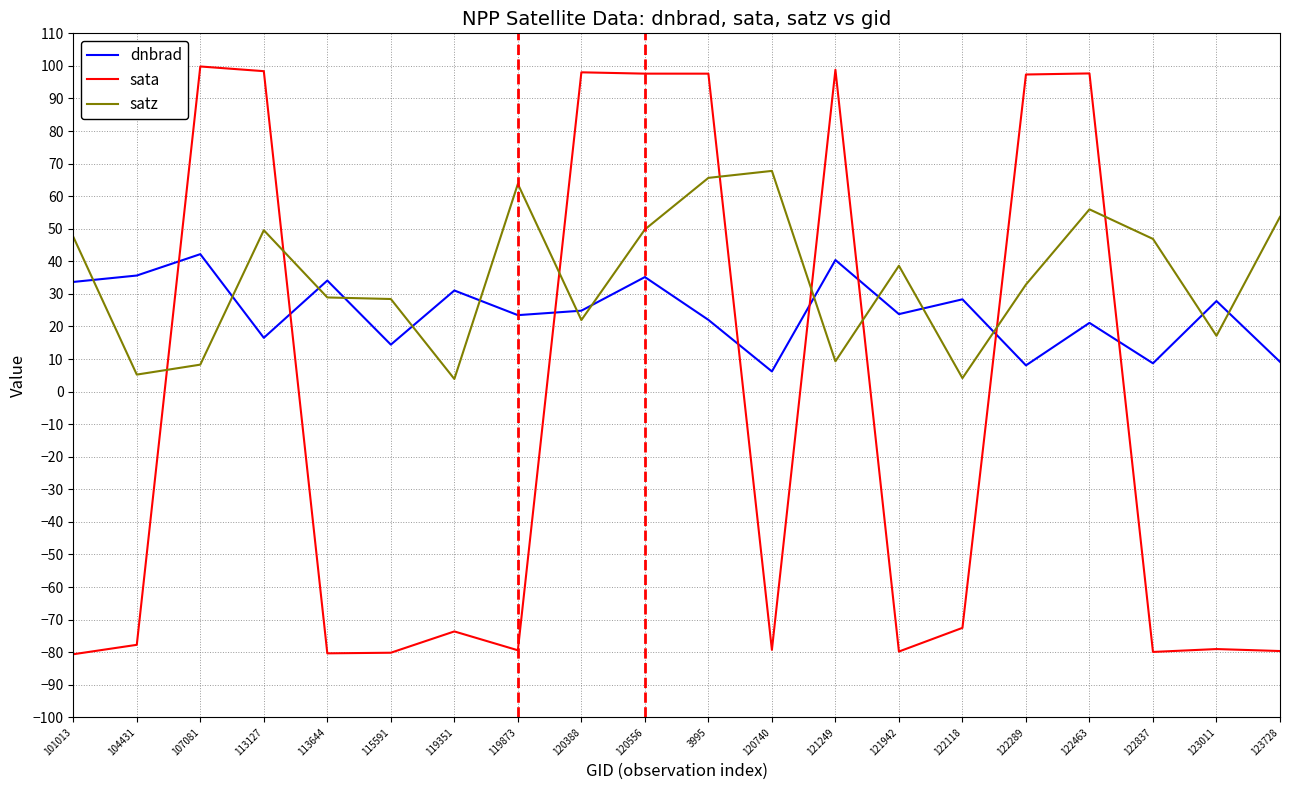

Rank the series by their average value, from highest to lowest.

satz, dnbrad, sata